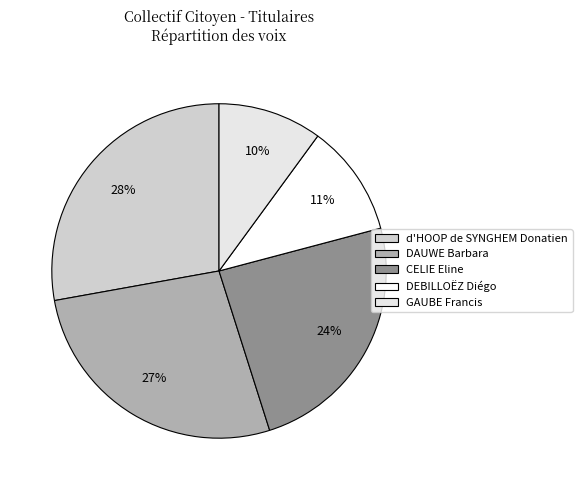

What percentage do CELIE Eline and GAUBE Francis together represent?

34.3%